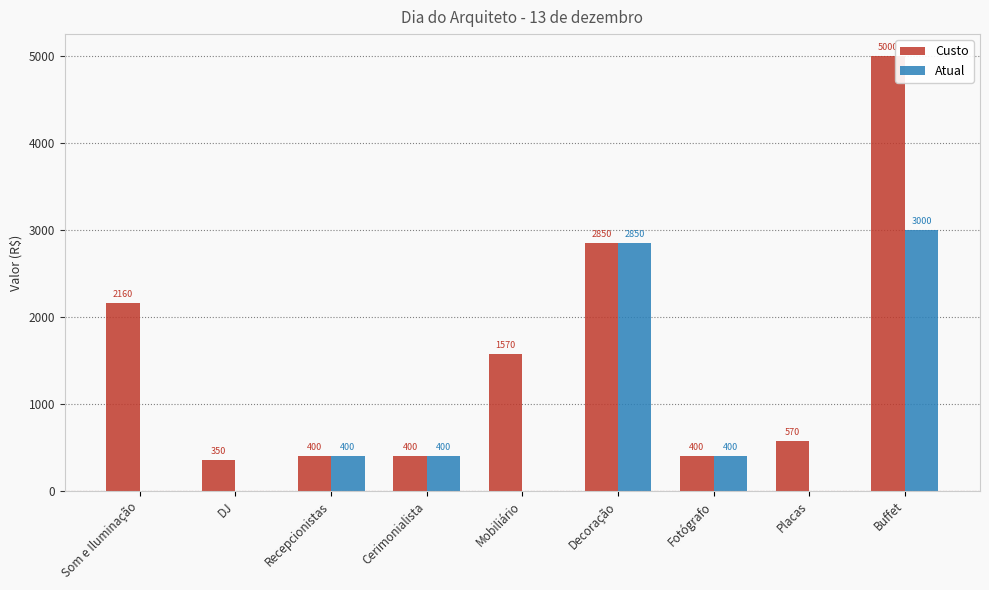

Are the bars grouped side by side (vs. stacked)?

Yes